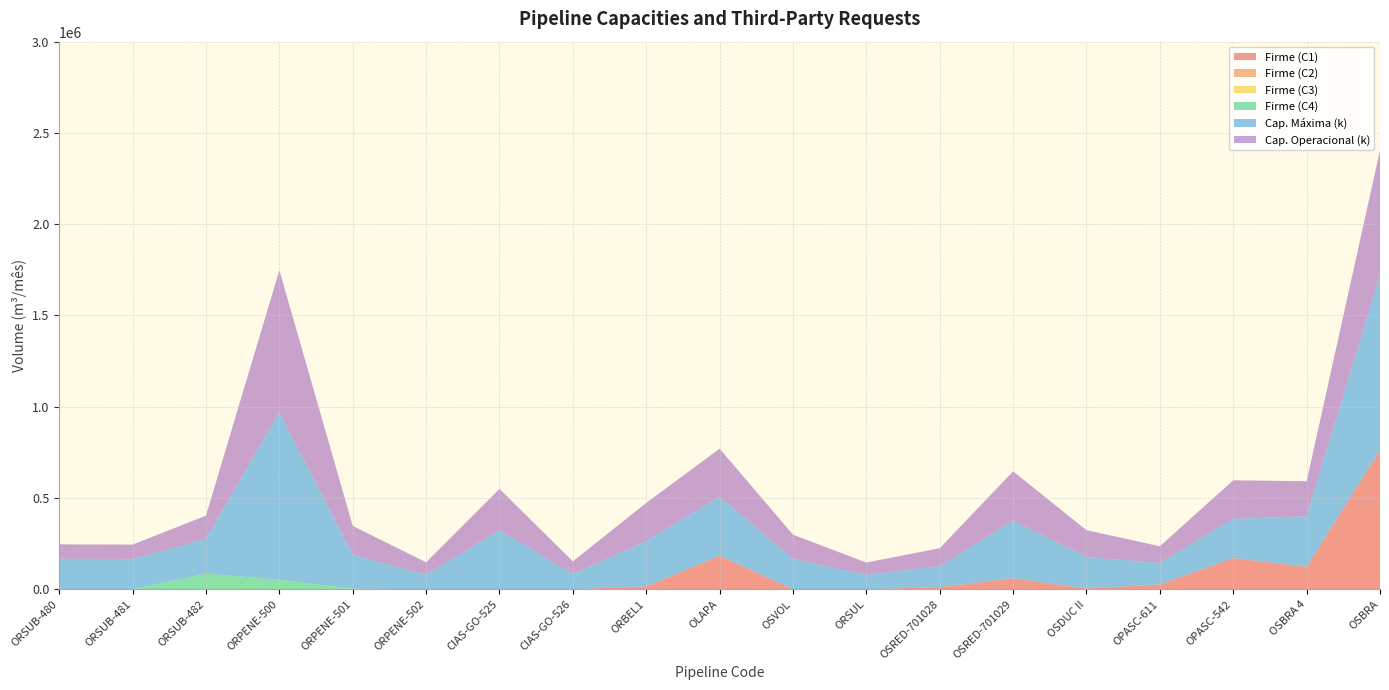

Reading left to right, transcribe all the data shown in this chart.

Firme (C1): ORSUB-480=0	ORSUB-481=0	ORSUB-482=0	ORPENE-500=0	ORPENE-501=0	ORPENE-502=0	CIAS-GO-525=0	CIAS-GO-526=0	ORBEL1=16000	OLAPA=184000	OSVOL=0	ORSUL=0	OSRED-701028=12000	OSRED-701029=60000	OSDUC II=4200	OPASC-611=26400	OPASC-542=171000	OSBRA 4=123300	OSBRA=762000
Firme (C2): ORSUB-480=0	ORSUB-481=0	ORSUB-482=0	ORPENE-500=0	ORPENE-501=0	ORPENE-502=0	CIAS-GO-525=0	CIAS-GO-526=0	ORBEL1=0	OLAPA=0	OSVOL=0	ORSUL=0	OSRED-701028=0	OSRED-701029=0	OSDUC II=0	OPASC-611=0	OPASC-542=0	OSBRA 4=0	OSBRA=0
Firme (C3): ORSUB-480=0	ORSUB-481=0	ORSUB-482=0	ORPENE-500=0	ORPENE-501=0	ORPENE-502=0	CIAS-GO-525=0	CIAS-GO-526=0	ORBEL1=0	OLAPA=0	OSVOL=0	ORSUL=0	OSRED-701028=0	OSRED-701029=0	OSDUC II=0	OPASC-611=0	OPASC-542=0	OSBRA 4=0	OSBRA=0
Firme (C4): ORSUB-480=0	ORSUB-481=0	ORSUB-482=86131	ORPENE-500=52301	ORPENE-501=3500	ORPENE-502=0	CIAS-GO-525=0	CIAS-GO-526=0	ORBEL1=0	OLAPA=0	OSVOL=0	ORSUL=0	OSRED-701028=0	OSRED-701029=0	OSDUC II=0	OPASC-611=0	OPASC-542=0	OSBRA 4=0	OSBRA=0
Cap. Máxima (k): ORSUB-480=167040	ORSUB-481=165600	ORSUB-482=190080	ORPENE-500=916560	ORPENE-501=185760	ORPENE-502=79920	CIAS-GO-525=324000	CIAS-GO-526=82800	ORBEL1=248400	OLAPA=324000	OSVOL=166320	ORSUL=79200	OSRED-701028=115200	OSRED-701029=316800	OSDUC II=172800	OPASC-611=118080	OPASC-542=214560	OSBRA 4=277290	OSBRA=961200
Cap. Operacional (k): ORSUB-480=79199	ORSUB-481=79200	ORSUB-482=127444	ORPENE-500=779076	ORPENE-501=157896	ORPENE-502=67932	CIAS-GO-525=225828	CIAS-GO-526=70380	ORBEL1=208799	OLAPA=262180	OSVOL=132889	ORSUL=67320	OSRED-701028=97920	OSRED-701029=269280	OSDUC II=146880	OPASC-611=91334	OPASC-542=211556	OSBRA 4=191256	OSBRA=681647